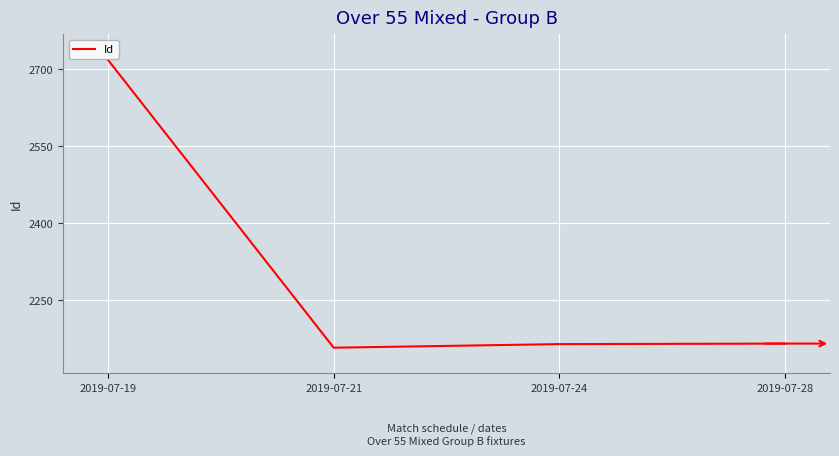

What is the difference between the values at 2019-07-21 and 2019-07-19?

560